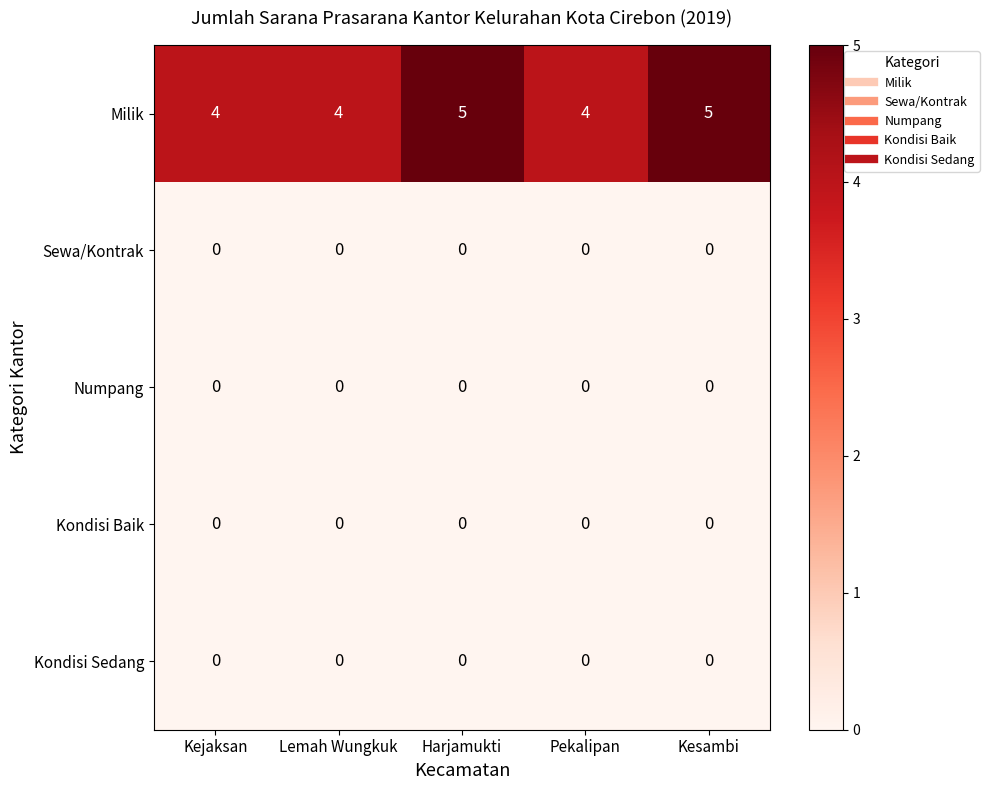

True or false: Kondisi Sedang has a value of 0 at Lemah Wungkuk.

True